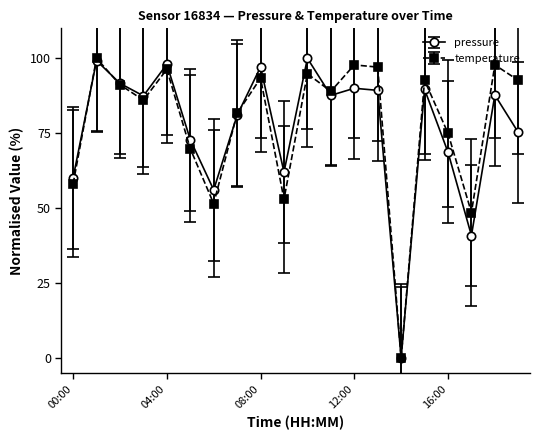

How many interior local valleys does the temperature series have?

6